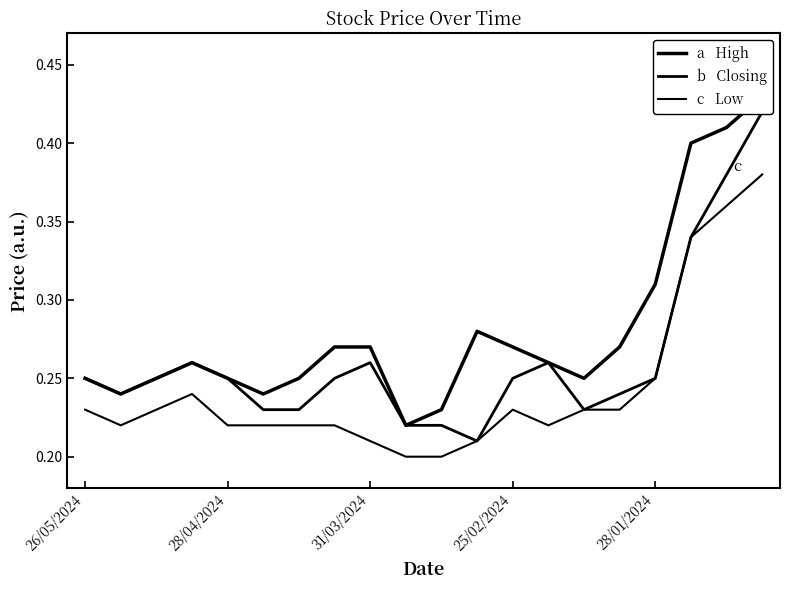

The Low series shows 0.2 at 15. True or false?

True